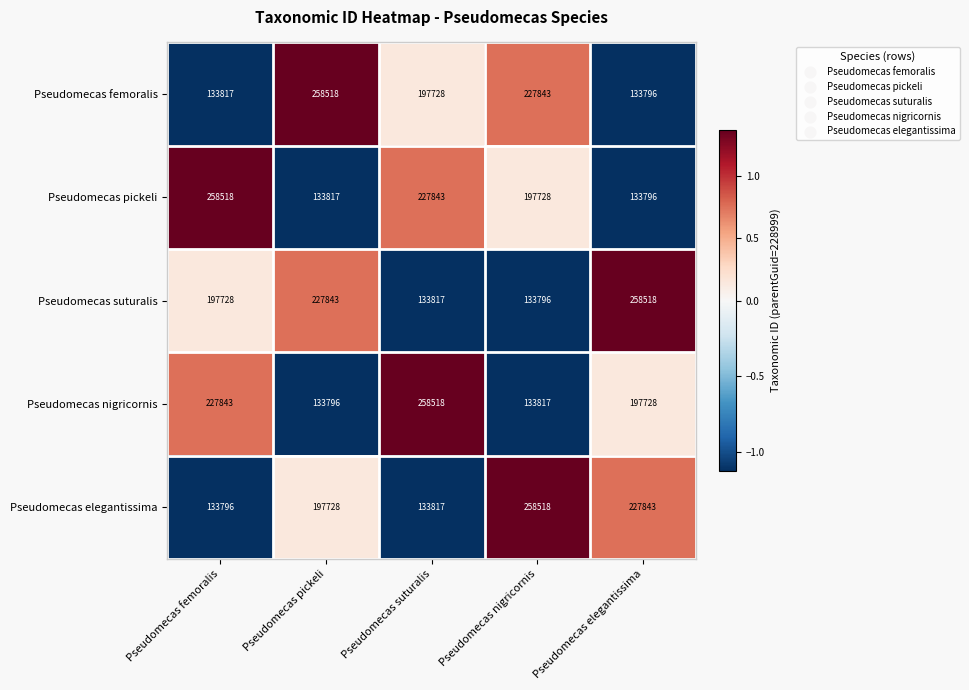

The value of Pseudomecas suturalis at Pseudomecas suturalis is 71798. True or false?

False